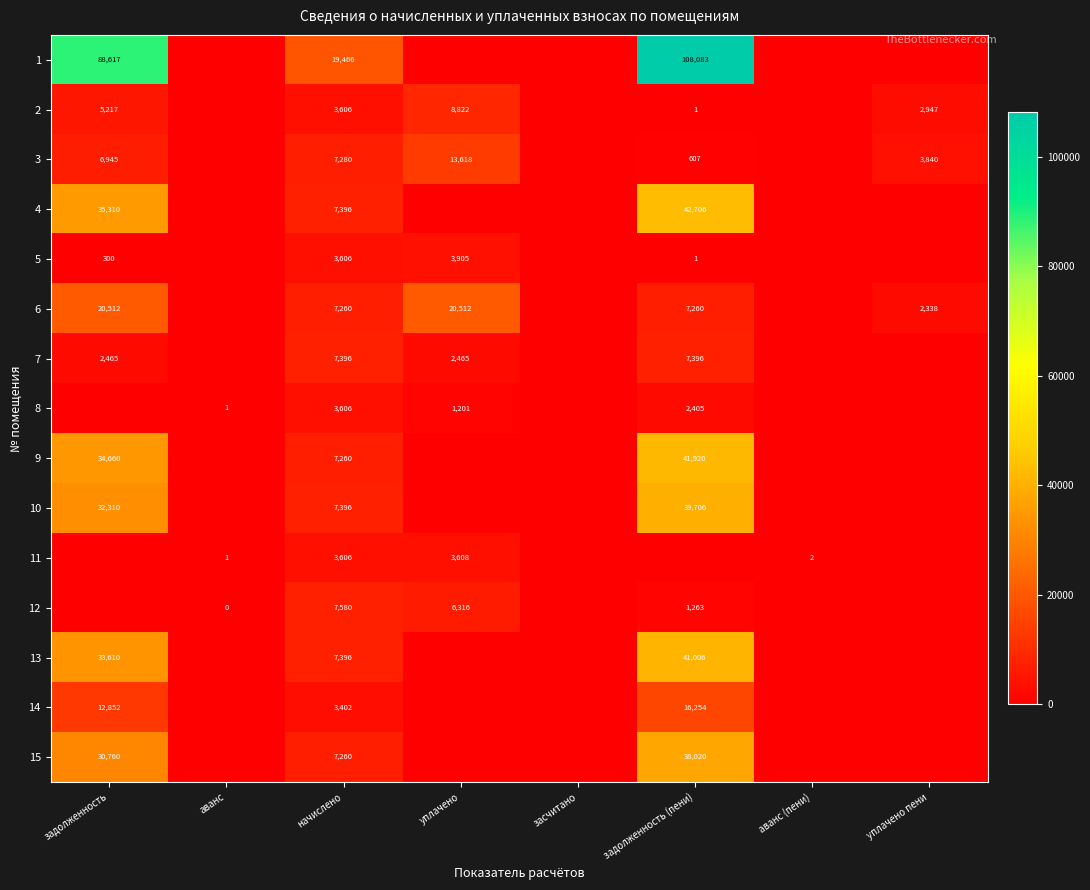

True or false: 3 has a value of 10524 at задолженность.

False